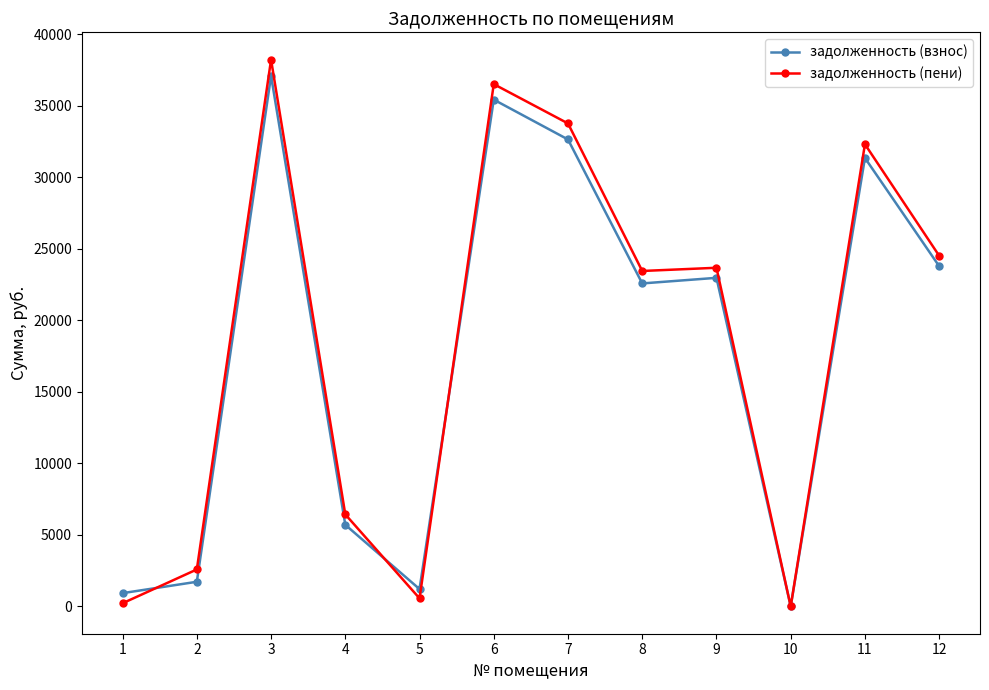

What is the total value across all series at 8?

46018.6